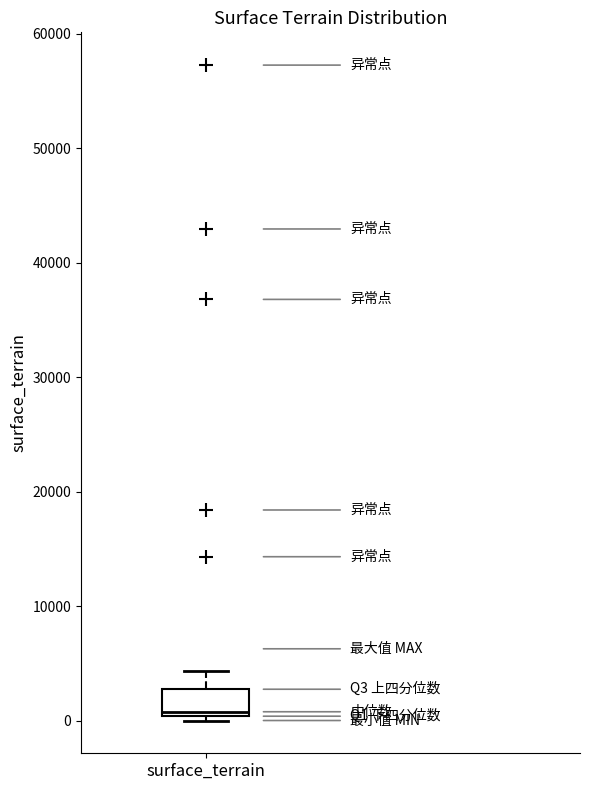

Transcribe this box plot: give where the median line is, the range the box spans, and where the two whiskers end, as read against the y-axis. The values are not printed on the chart, so give them approximately, as read against the axis.

median 1000, box 0 to 3000, whiskers 0 (just below the box's lower edge) to 4000